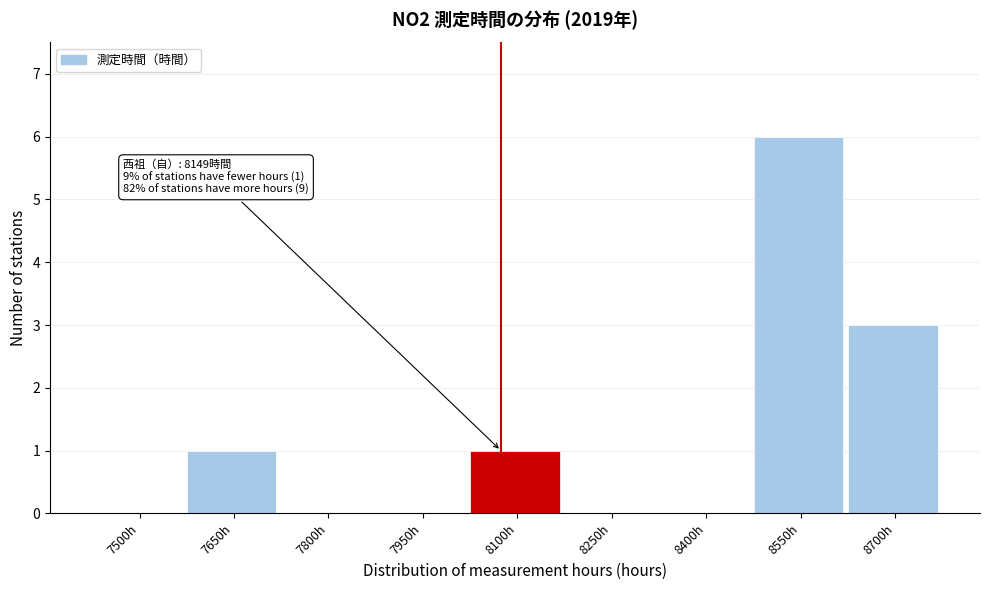

Reading left to right, transcribe all the data shown in this chart.

7500h=0	7650h=1	7800h=0	7950h=0	8100h=1	8250h=0	8400h=0	8550h=6	8700h=3